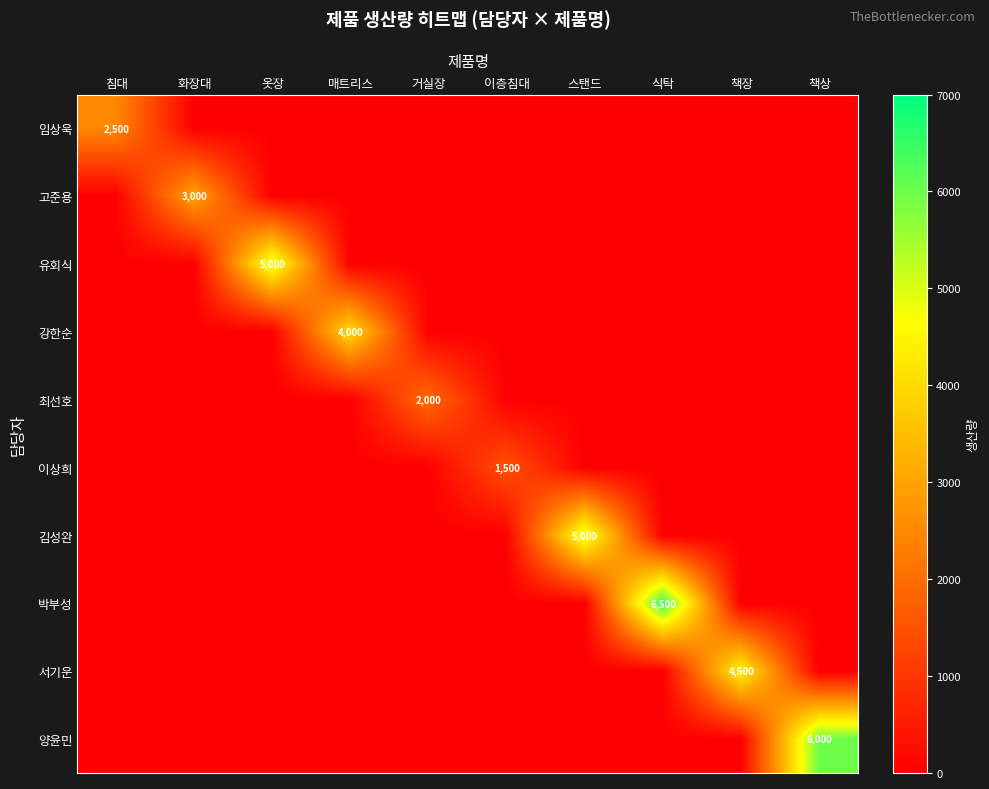

True or false: 고준용 has a value of 940 at 화장대.

False